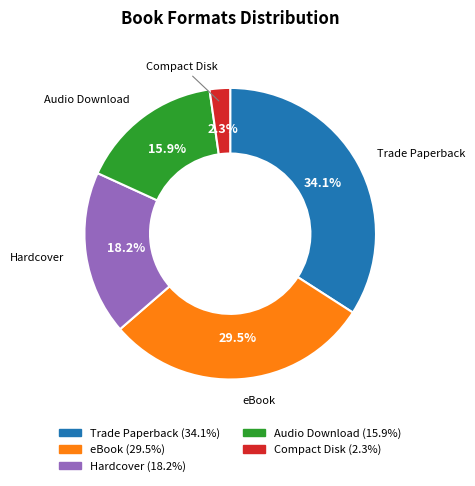

How many segments does this pie chart have?

5